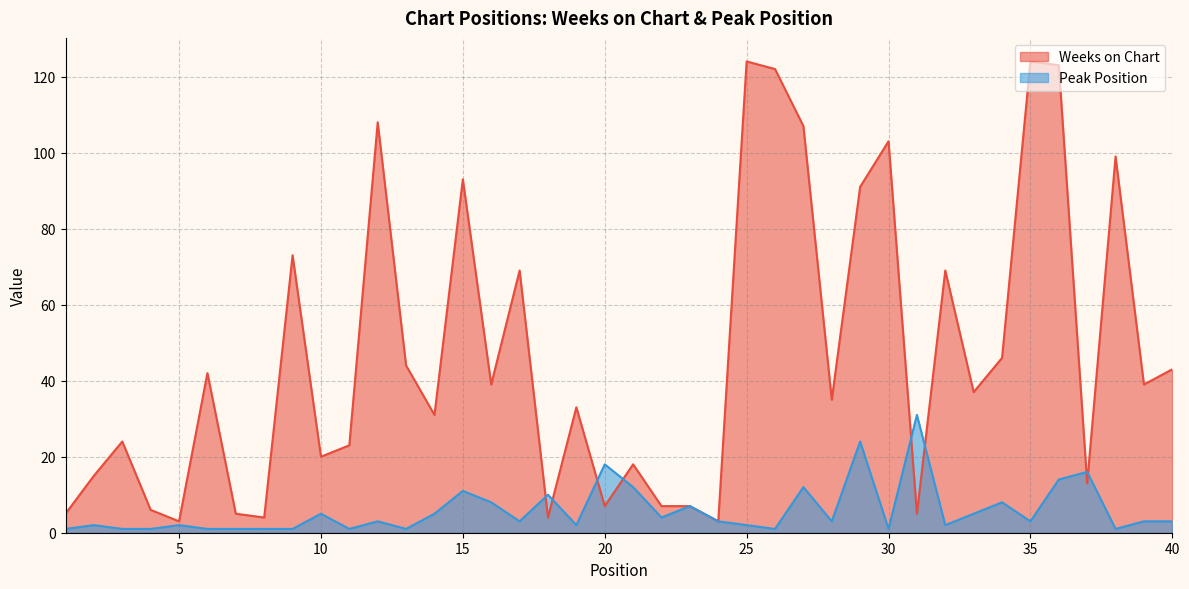

How many categories are shown in the chart?

40